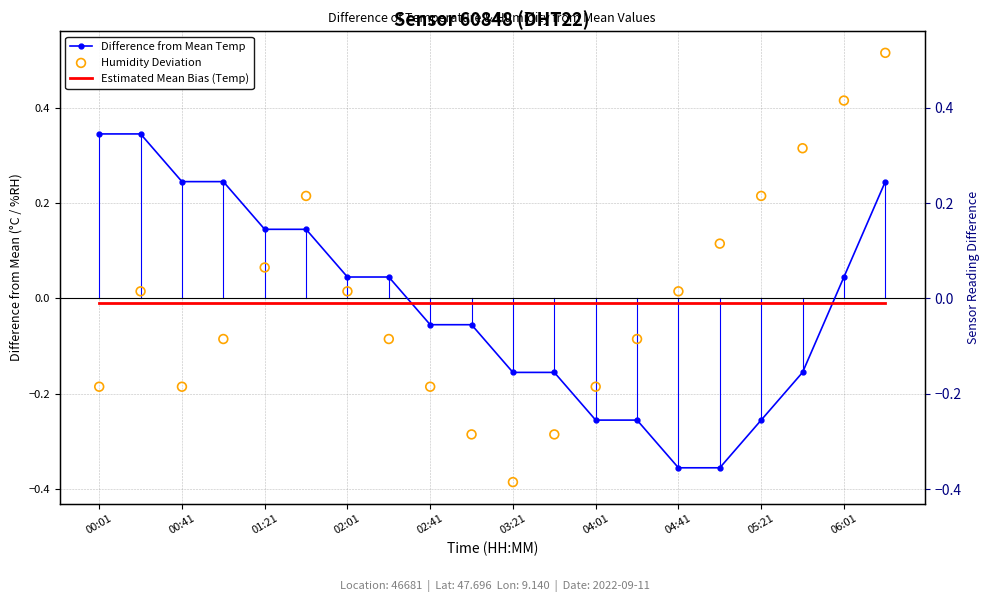

What are all the series names shown in the legend?

Difference from Mean Temp, Estimated Mean Bias (Temp), Humidity Deviation